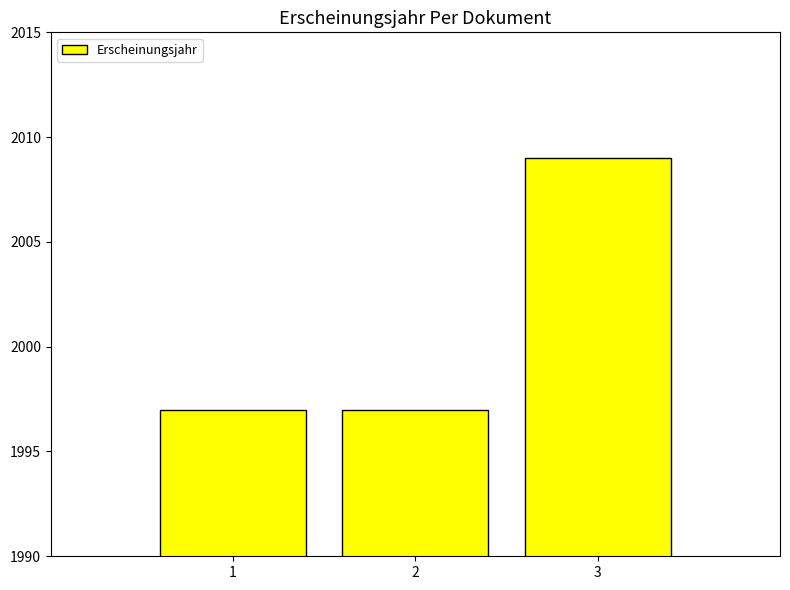

Reading left to right, extract all data points from this chart.

1=1997	2=1997	3=2009